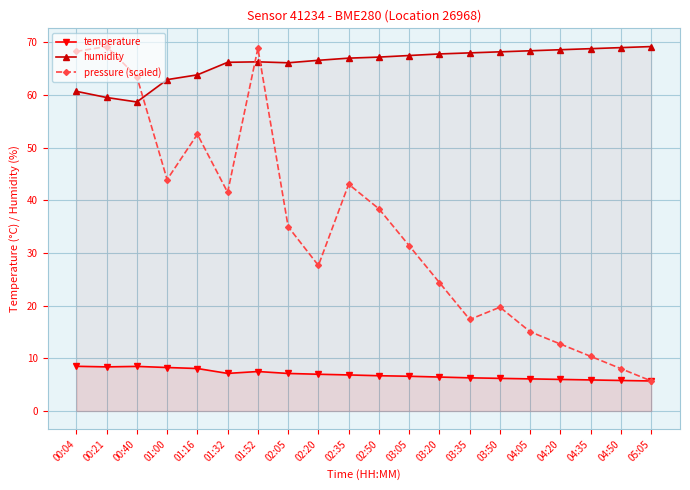

The value of temperature at 00:04 is 12.7. True or false?

False